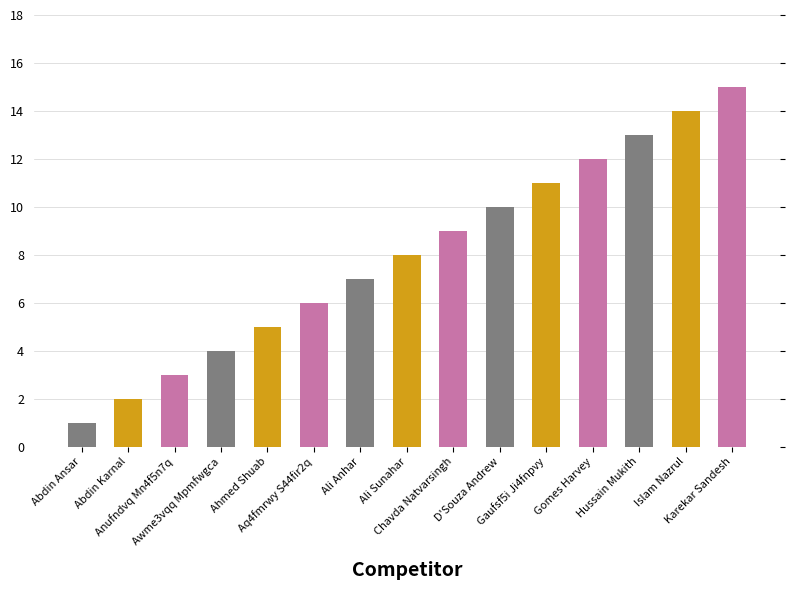

Reading right to left, what are all the values shown in this chart?

Karekar Sandesh=15	Islam Nazrul=14	Hussain Mukith=13	Gomes Harvey=12	Gaufsf5i Ji4fnpvy=11	D'Souza Andrew=10	Chavda Natvarsingh=9	Ali Sunahar=8	Ali Anhar=7	Aq4fmrwy S44fir2q=6	Ahmed Shuab=5	Awme3vqq Mpmfwgca=4	Anufndvq Mn4f5n7q=3	Abdin Karnal=2	Abdin Ansar=1